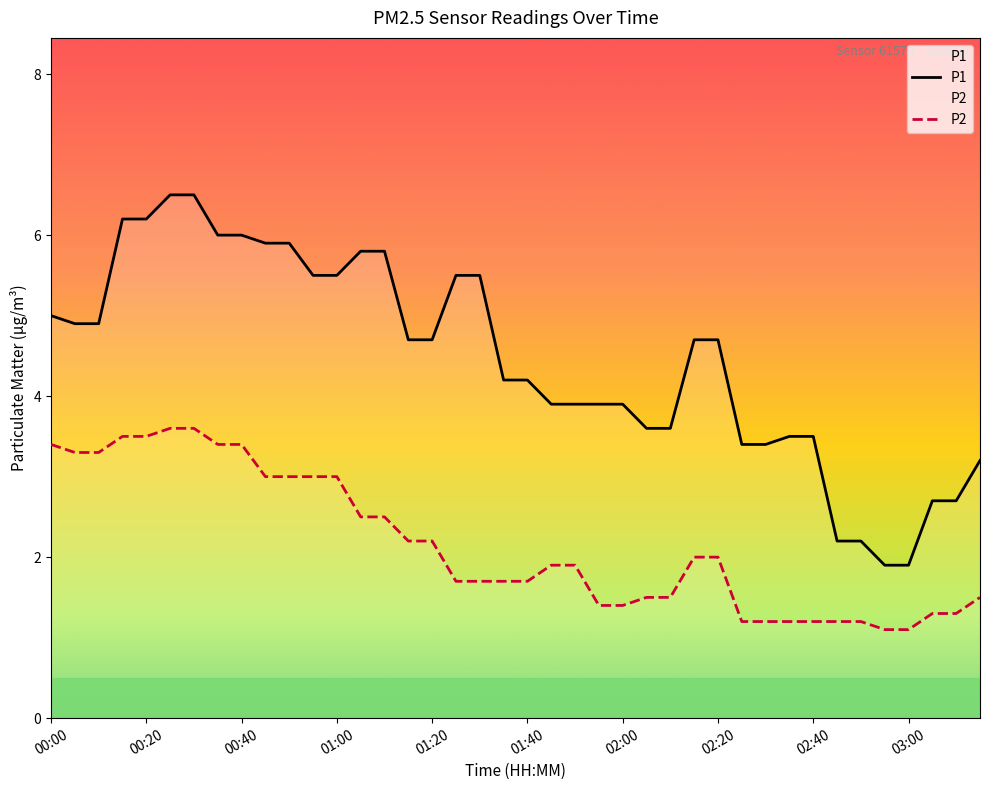

True or false: P1 has a value of 3.9 at 21.

True